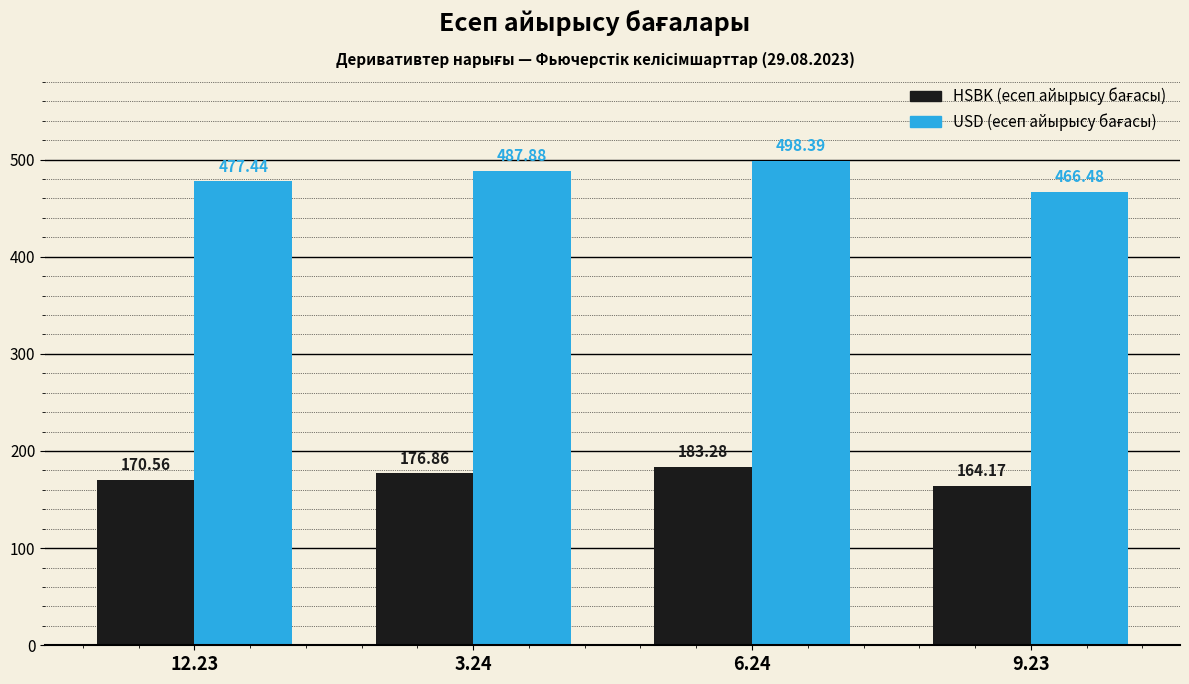

What is the total value across all series at 12.23?

648.0